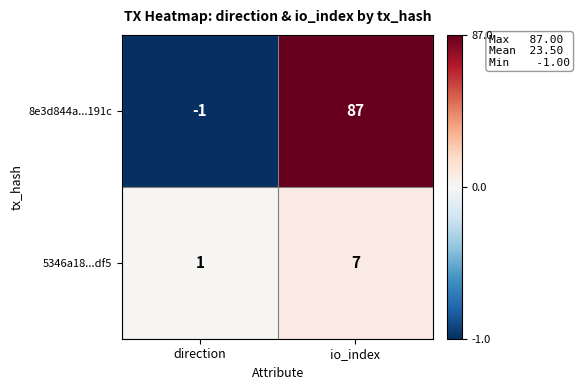

What is the sum of all 5346a18...df5 values?

8